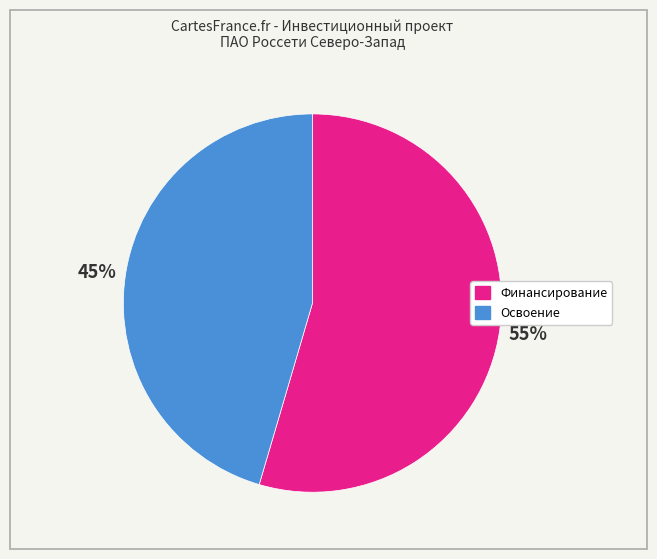

Is the sum of Финансирование and Освоение greater than half?

Yes